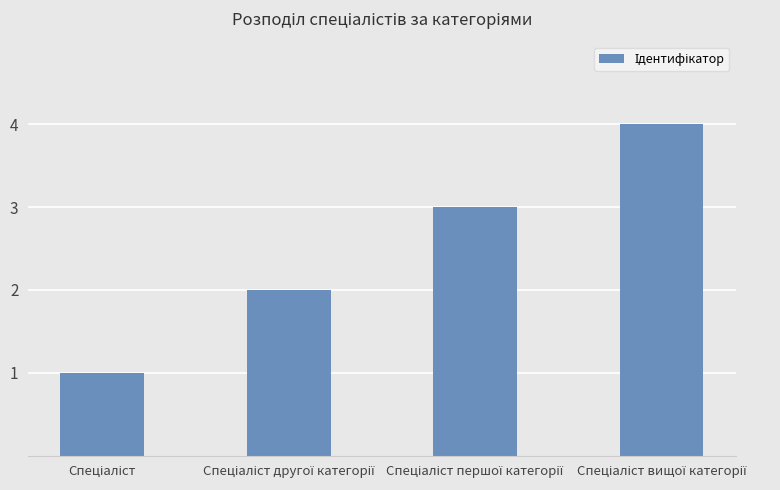

Count the values in the range 2 to 4.

3